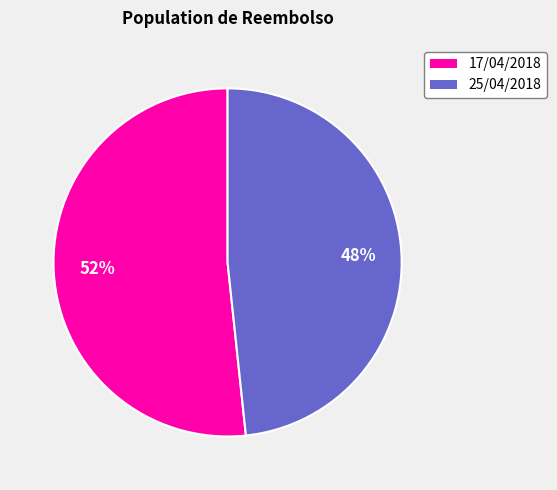

What is the ratio of the value at 25/04/2018 to the value at 17/04/2018?

0.9